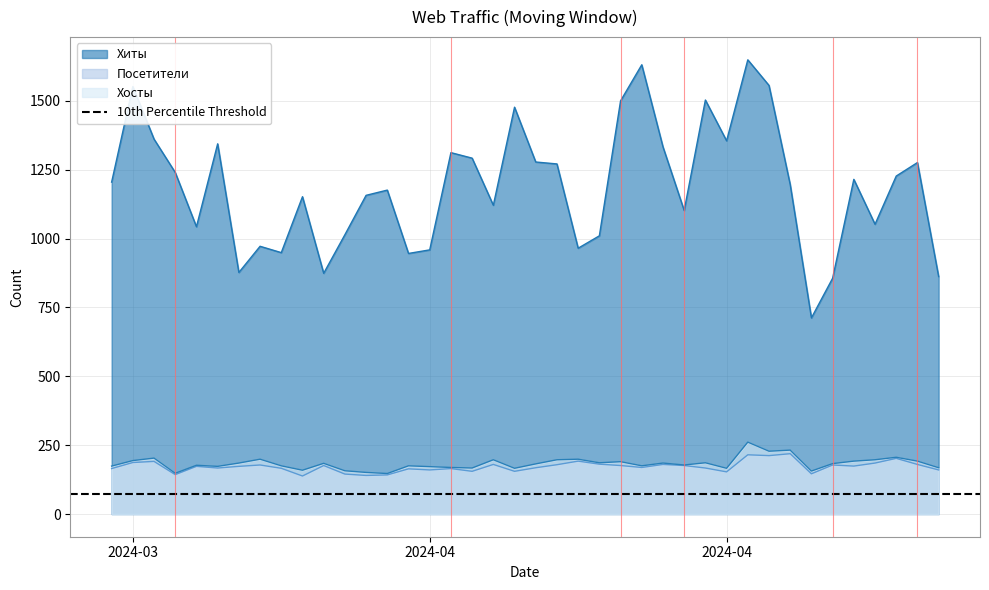

True or false: Хиты and Посетители cross at least once.

False